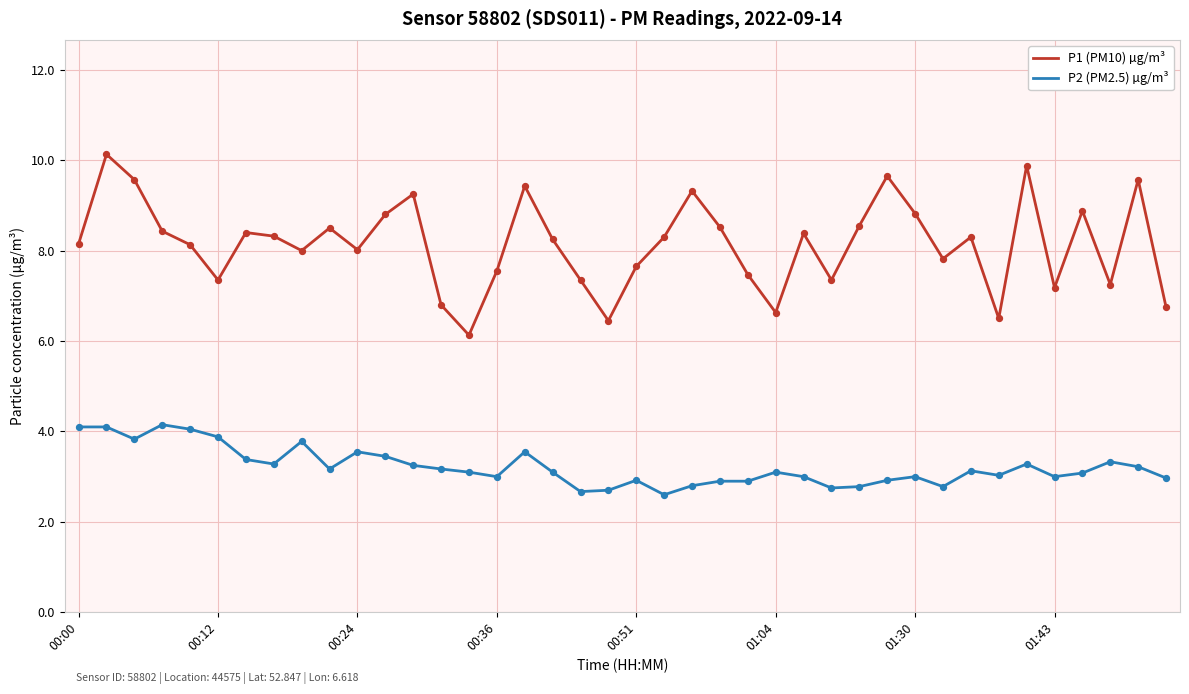

At how many categories does at least one series exceed 5?

40